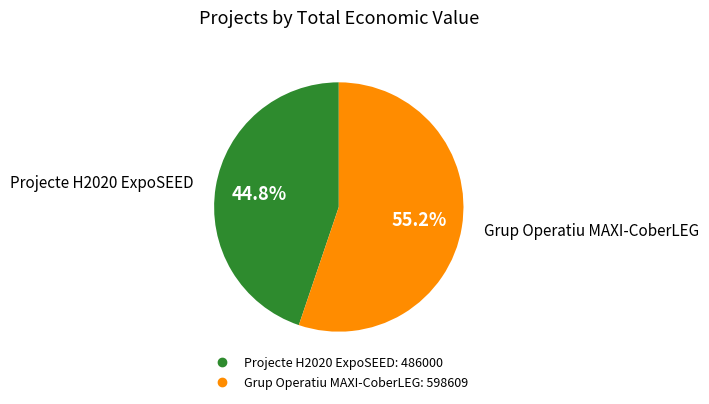

To the nearest percent, what is the average slice percentage?

50%